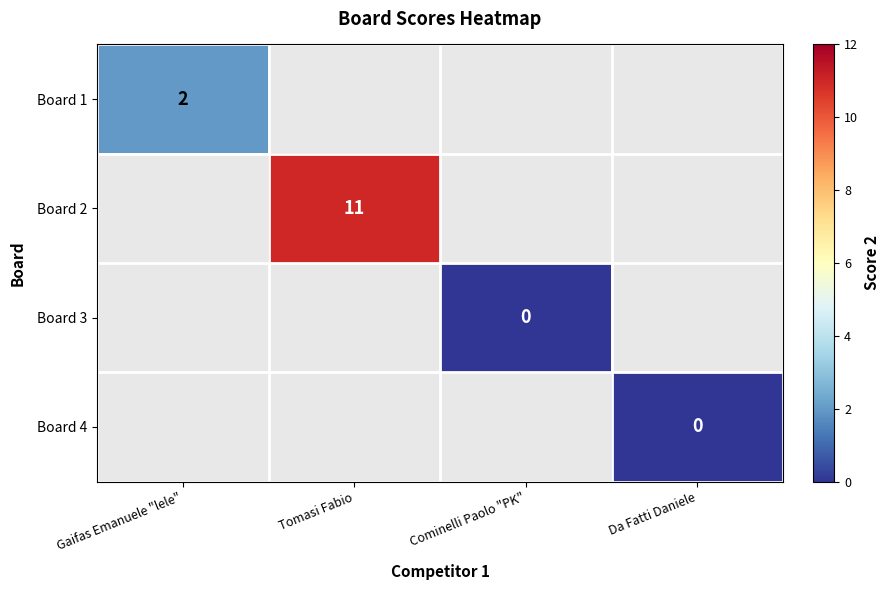

Is the value of Board 3 at Cominelli Paolo "PK" greater than the value of Board 2 at Tomasi Fabio?

No